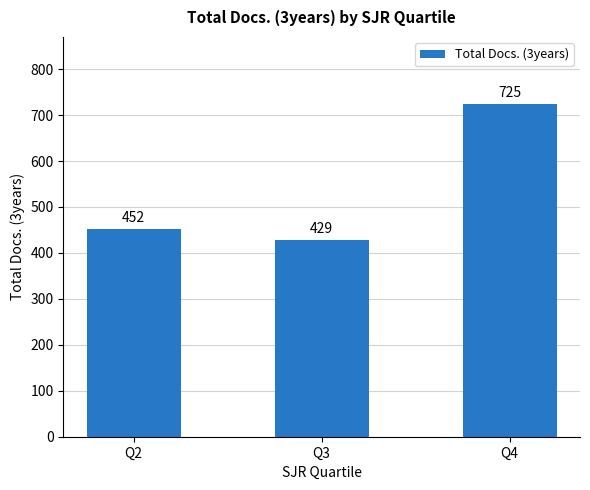

Approximately how many times larger is the value at Q2 compared to Q4?

0.6